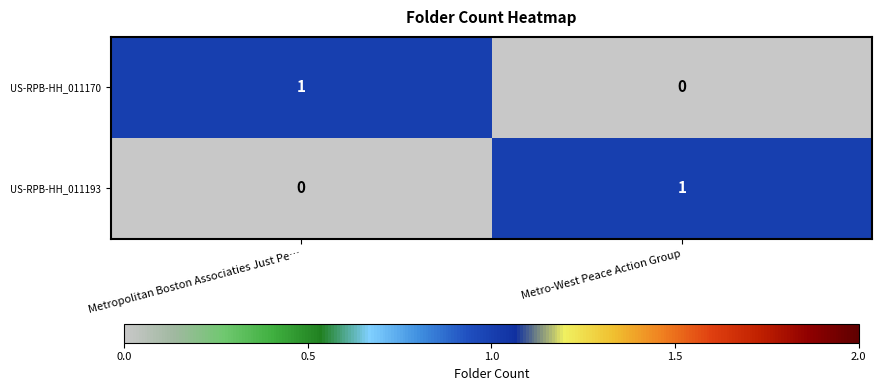

True or false: US-RPB-HH_011193 has a value of 0 at Metropolitan Boston Associaties Just Pe….

True